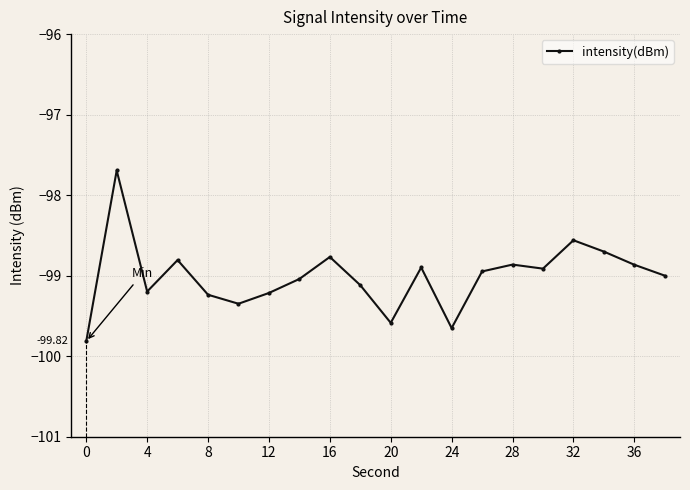

What is the greatest value displayed?

-97.7